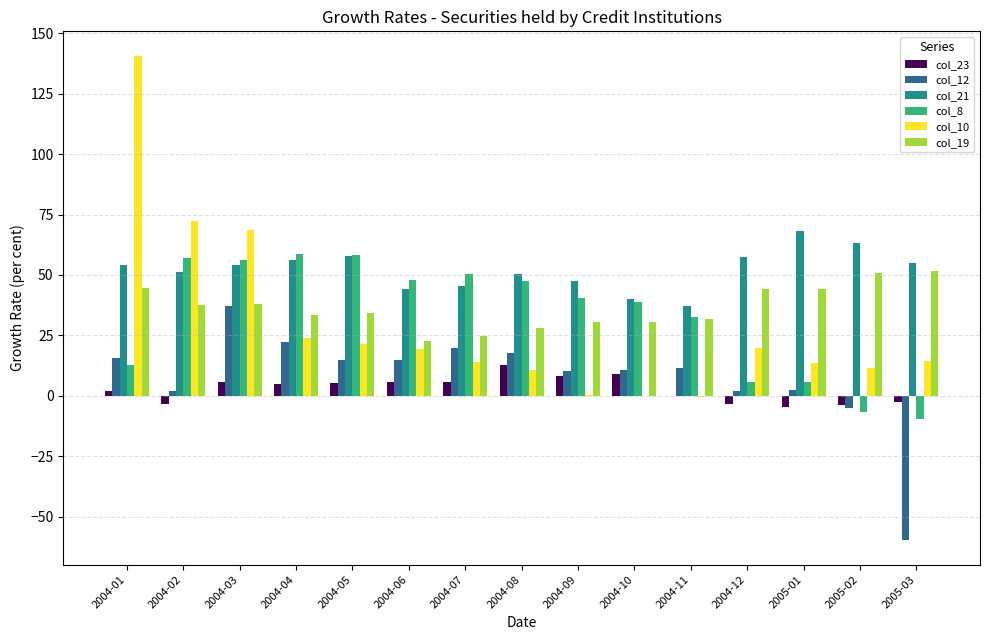

What is the average value of the col_21 series?

52.1